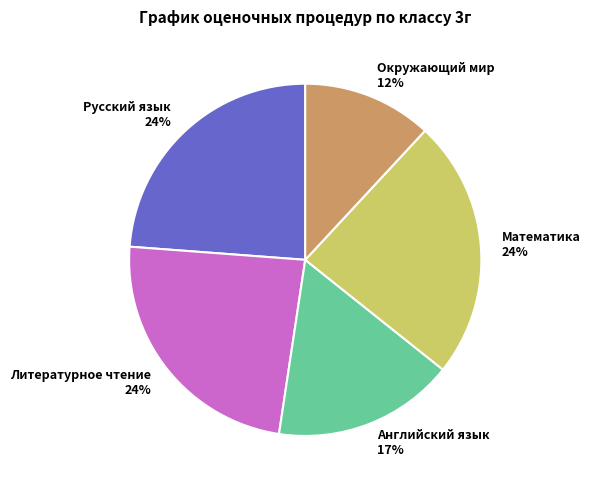

Which slice is the smallest?

Окружающий мир